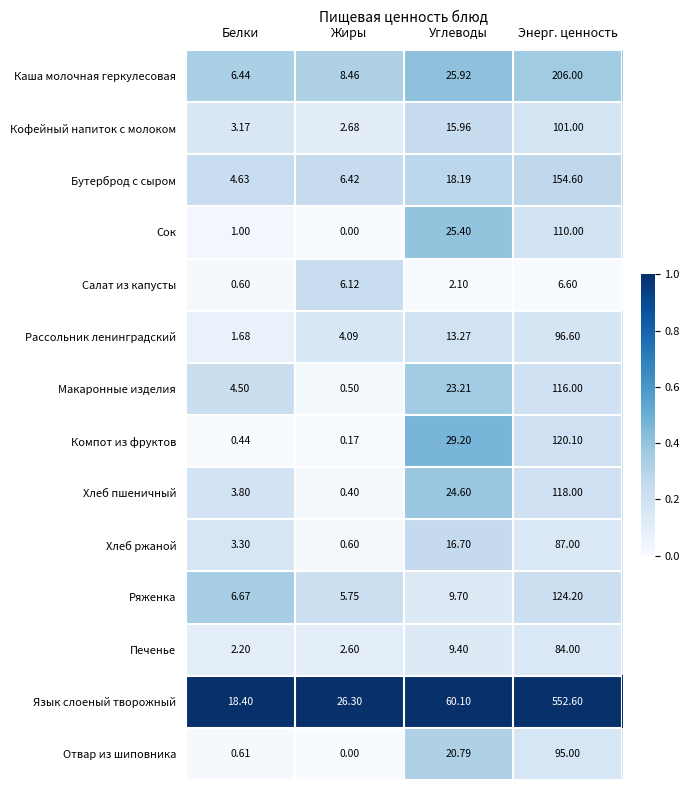

Which series has the largest total across all categories?

Язык слоеный творожный